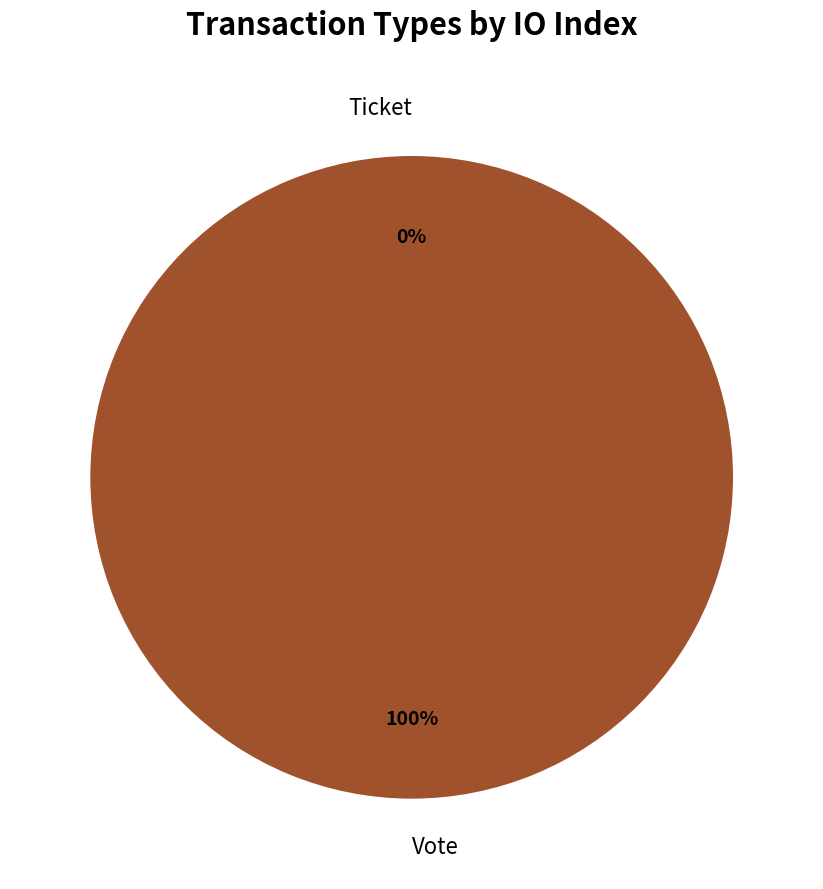

Does Vote account for over 50% of the chart?

Yes